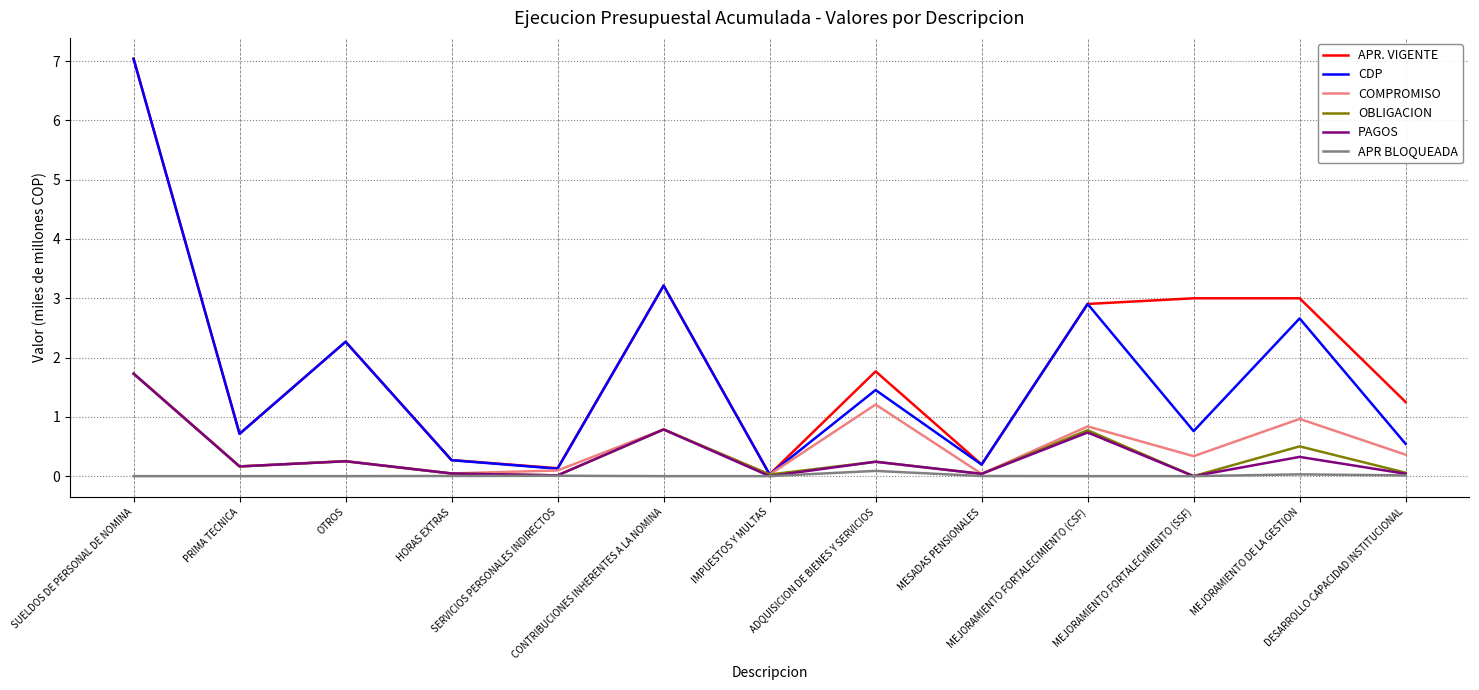

The COMPROMISO series shows 0.1 at DESARROLLO CAPACIDAD INSTITUCIONAL. True or false?

False